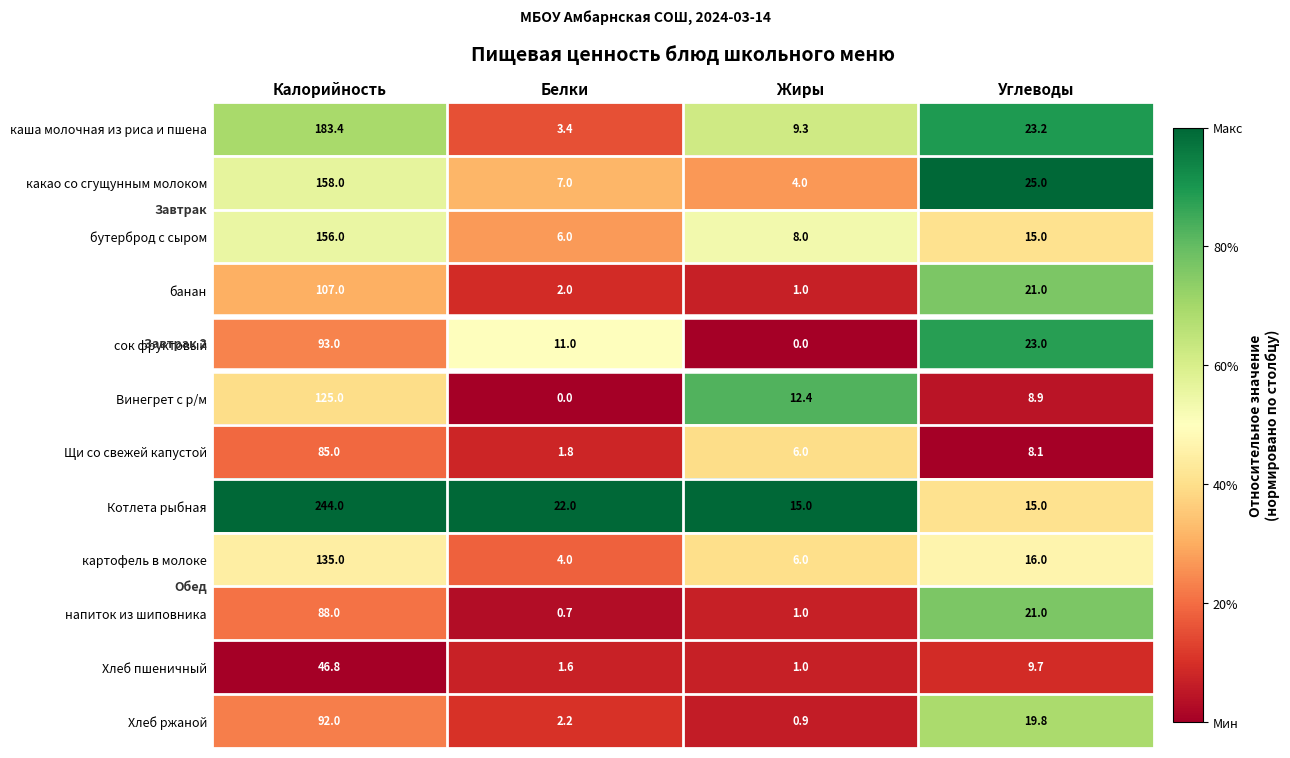

What is the sum of all банан values?

131.0